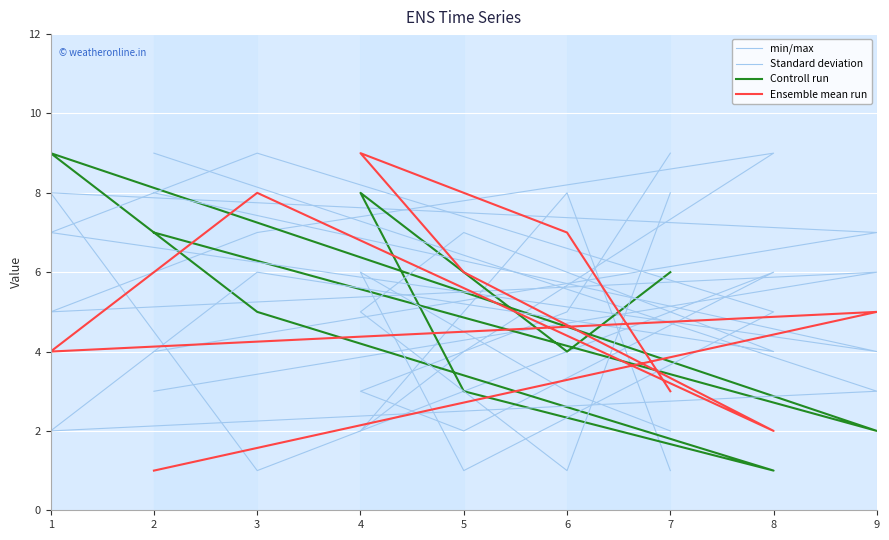

What are all the series names shown in the legend?

min/max, Standard deviation, Controll run, Ensemble mean run